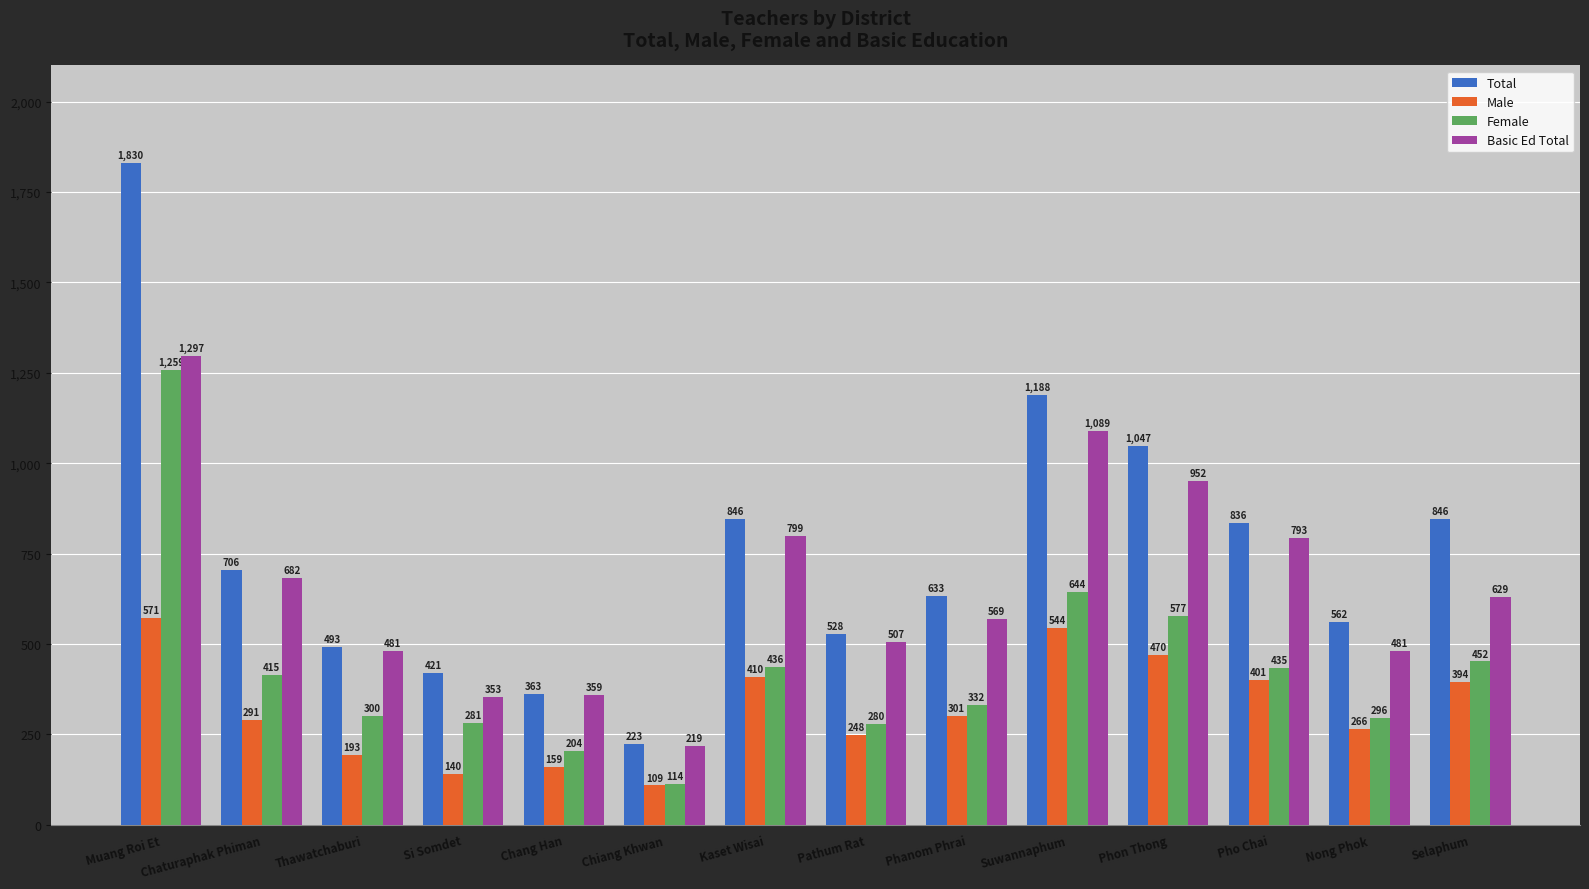

At which category is the sum across all series the highest?

Muang Roi Et